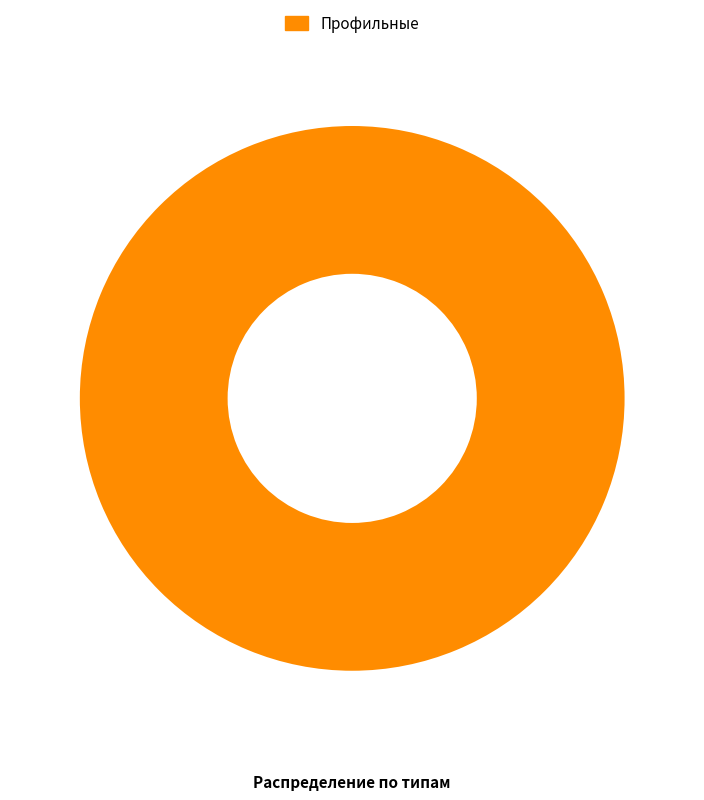

Count the number of slices in the pie.

1